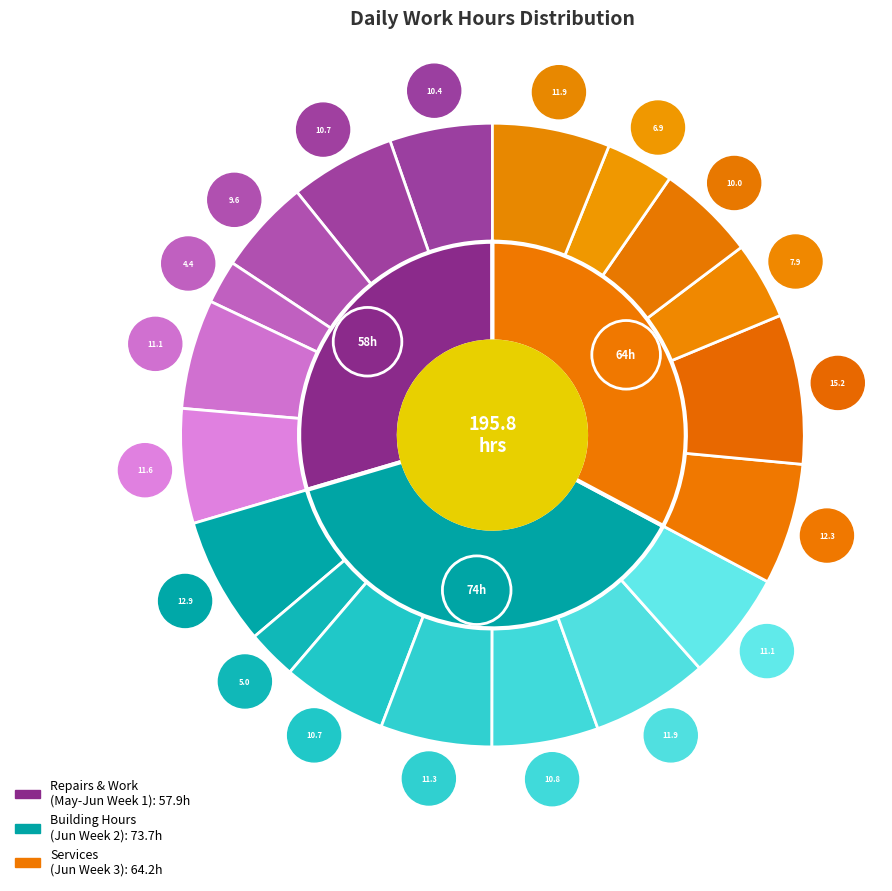

Rank the categories by value from highest to lowest.

17-Thu, 5-Sat, 16-Wed, 21-Mon, 11-Fri, 4-Fri, 9-Wed, 3-Thu, 15-Tue, 10-Thu, 8-Tue, 28-Fri, 27-Thu, 19-Sat, 29-Sat, 18-Fri, 20-Sun, 7-Mon, 30-Sun